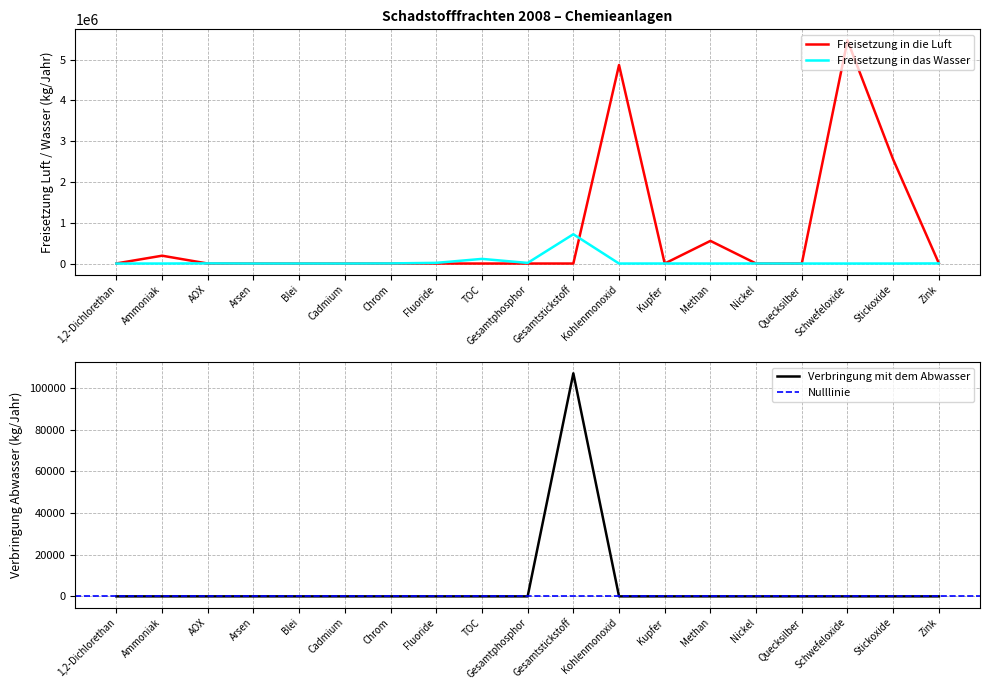

Reading left to right, what are all the values shown in this chart?

Freisetzung in die Luft: 1,2-Dichlorethan=3180	Ammoniak=192000	AOX=0	Arsen=0	Blei=0	Cadmium=0	Chrom=0	Fluoride=0	TOC=0	Gesamtphosphor=0	Gesamtstickstoff=0	Kohlenmonoxid=4864000	Kupfer=200	Methan=555000	Nickel=0	Quecksilber=199	Schwefeloxide=5466000	Stickoxide=2549000	Zink=4970
Freisetzung in das Wasser: 1,2-Dichlorethan=0	Ammoniak=0	AOX=3980	Arsen=390	Blei=920	Cadmium=120	Chrom=3220	Fluoride=16800	TOC=114000	Gesamtphosphor=15300	Gesamtstickstoff=718000	Kohlenmonoxid=0	Kupfer=740	Methan=0	Nickel=1293	Quecksilber=7	Schwefeloxide=0	Stickoxide=0	Zink=2659
Verbringung mit dem Abwasser: 1,2-Dichlorethan=0	Ammoniak=0	AOX=0	Arsen=7	Blei=0	Cadmium=0	Chrom=0	Fluoride=0	TOC=0	Gesamtphosphor=0	Gesamtstickstoff=107000	Kohlenmonoxid=0	Kupfer=0	Methan=0	Nickel=0	Quecksilber=0	Schwefeloxide=0	Stickoxide=0	Zink=0